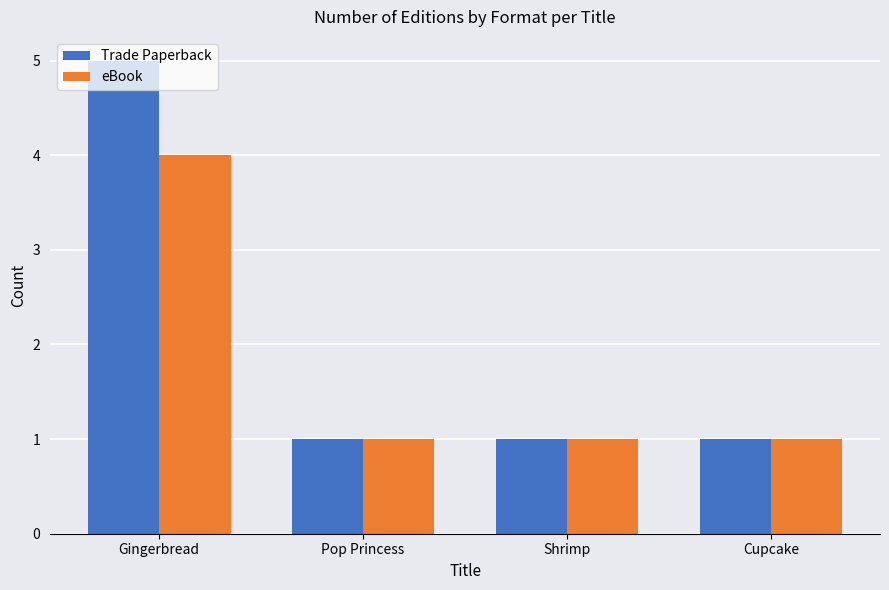

How many data points does each series have?

4